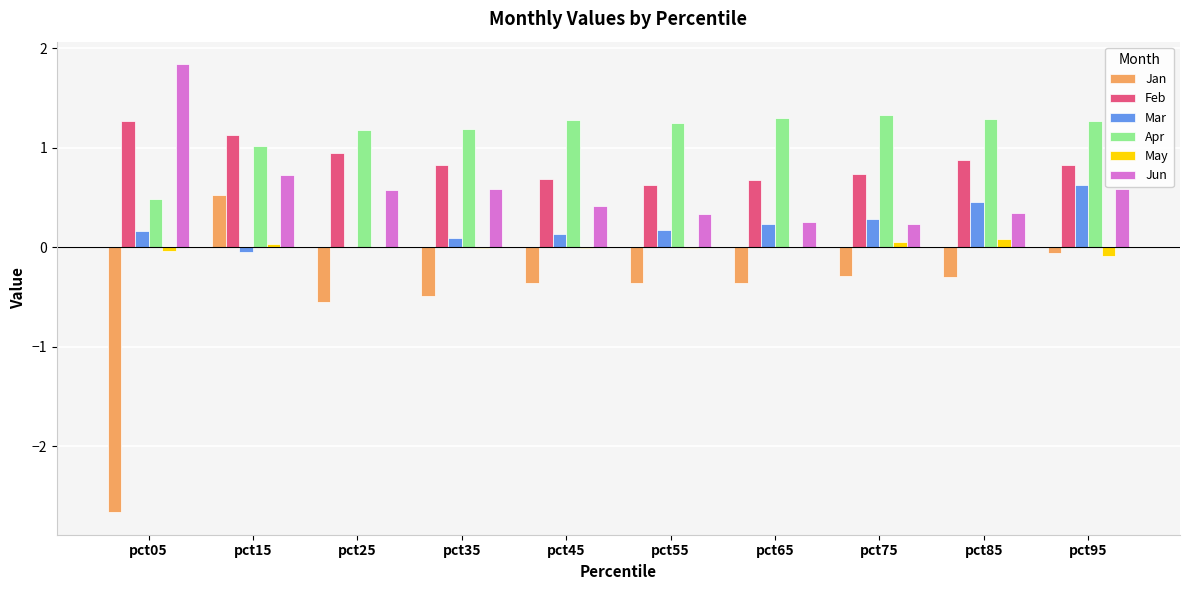

Which series has the largest total across all categories?

Apr